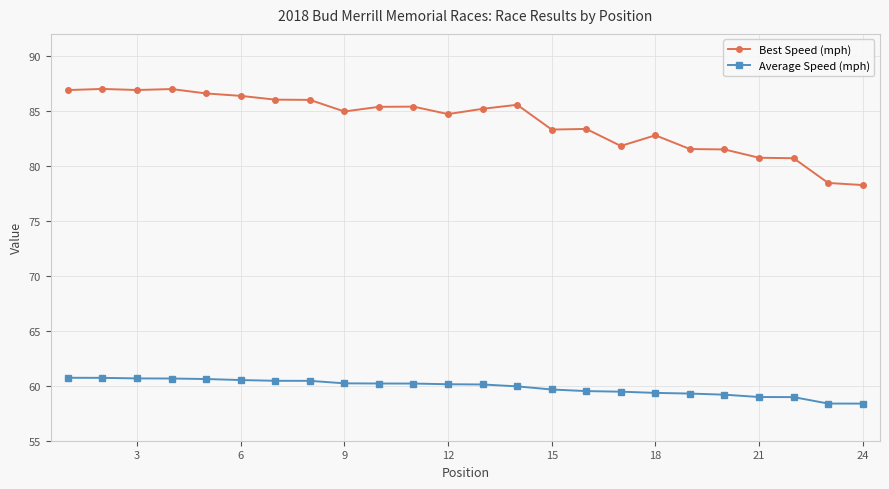

List the series in order of their overall mean, lowest first.

Average Speed (mph), Best Speed (mph)